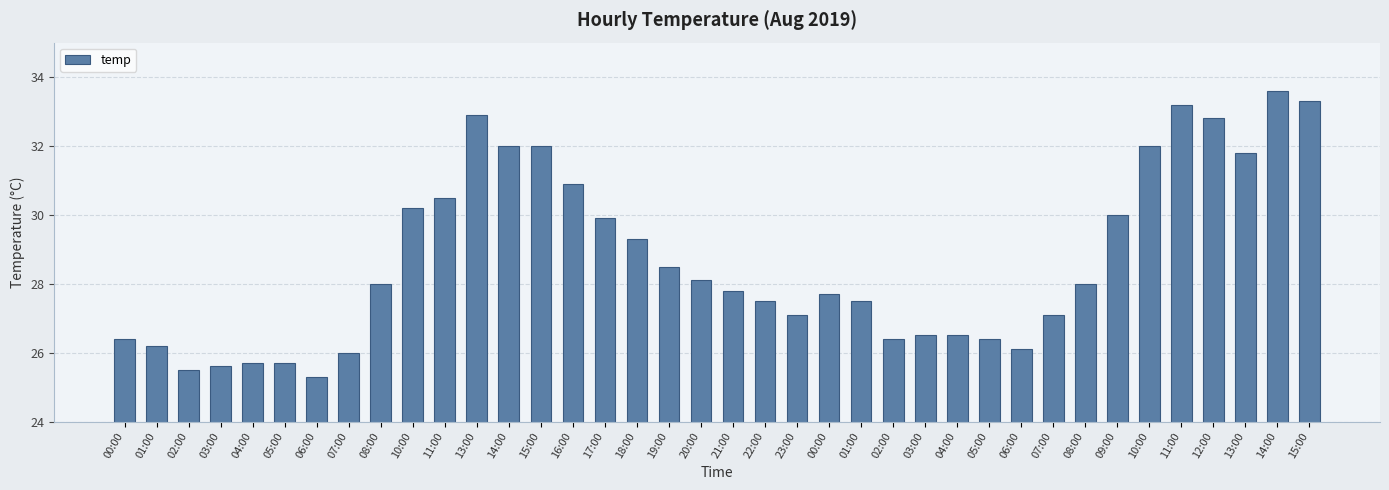

Is it true that the value at 09:00 is 40.2?

False